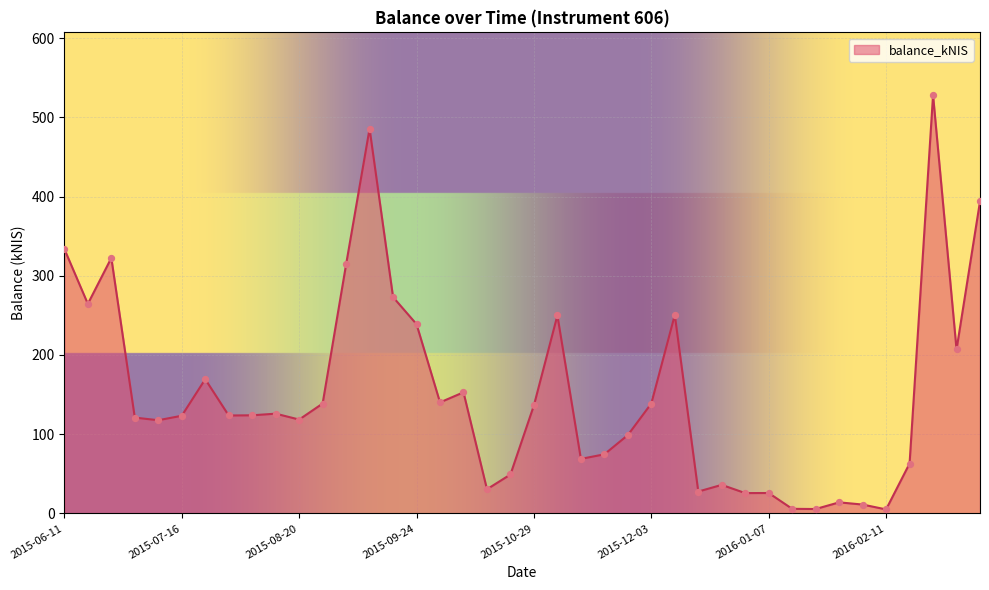

What is the difference between the maximum and minimum values?

522.9